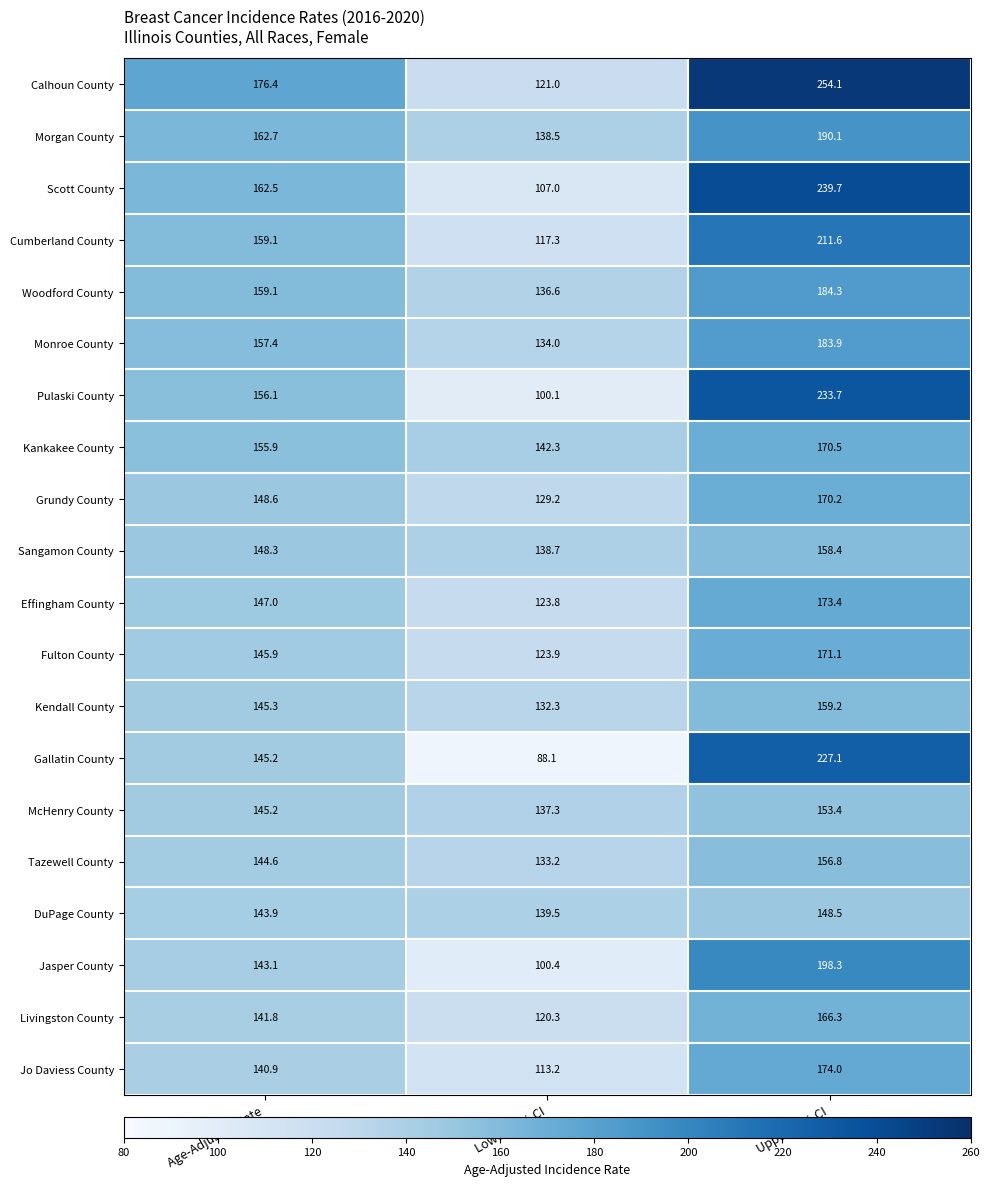

Is the value of Livingston County at Upper 95% CI greater than the value of McHenry County at Lower 95% CI?

Yes